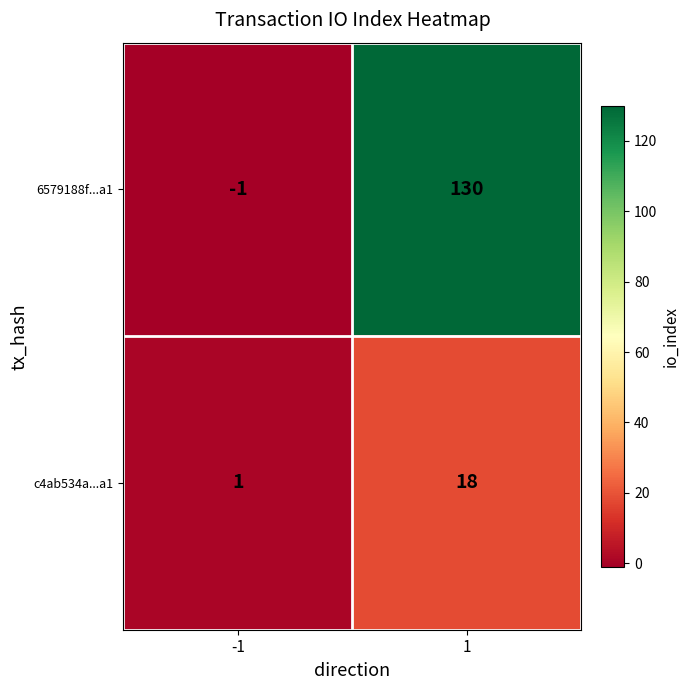

What is the difference between the highest and lowest values at -1?

2